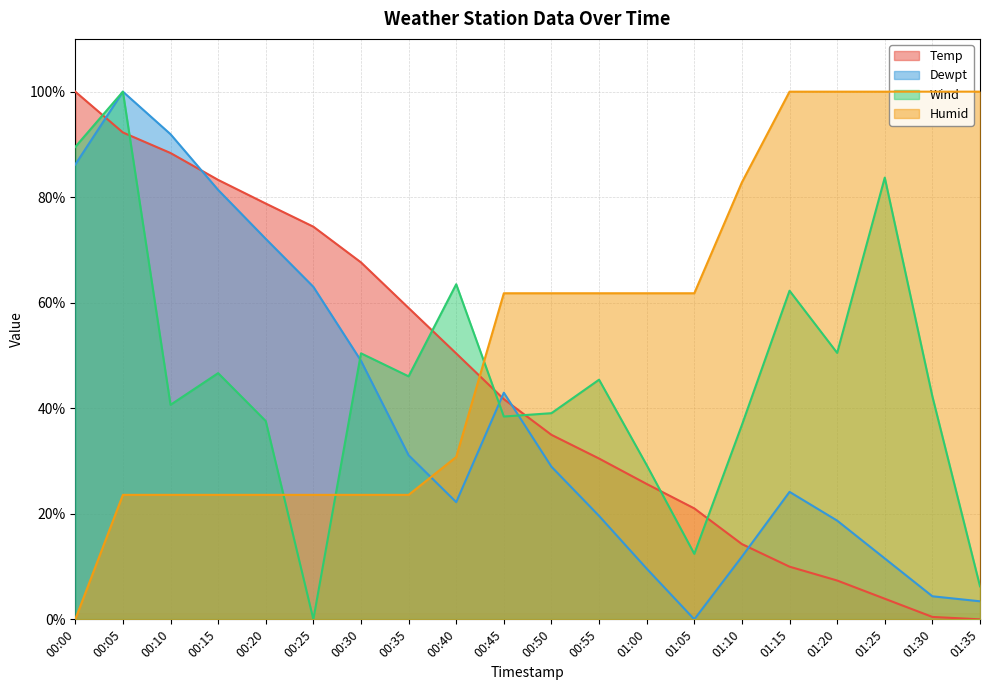

List the labels in order of Dewpt value, smallest first.

01:05, 01:35, 01:30, 01:00, 01:25, 01:10, 01:20, 00:55, 00:40, 01:15, 00:50, 00:35, 00:45, 00:30, 00:25, 00:20, 00:15, 00:00, 00:10, 00:05